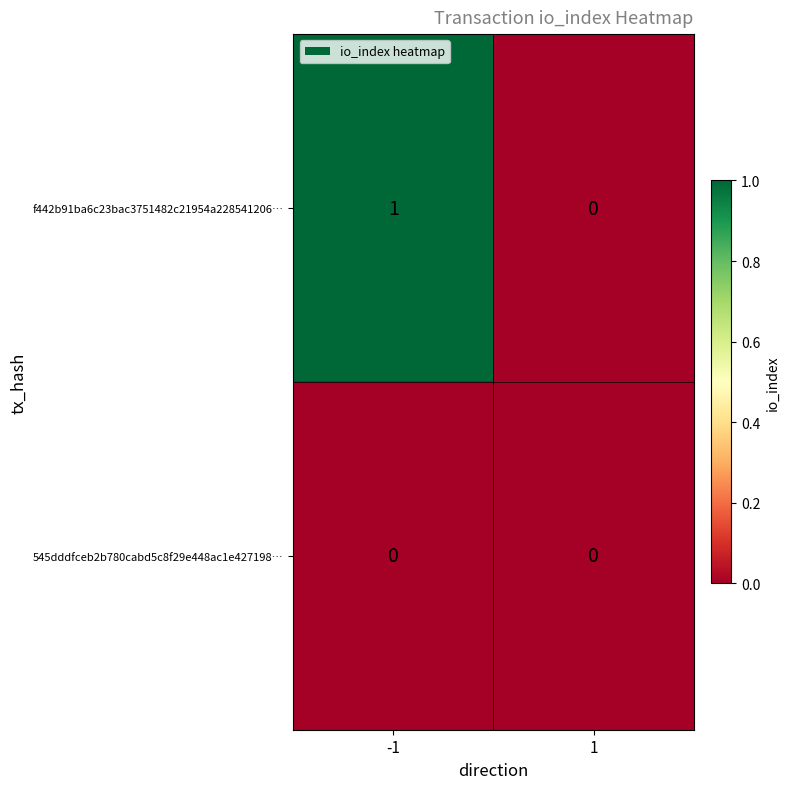

Rank the series by their maximum value, from highest to lowest.

f442b91ba6c23bac3751482c21954a228541206…, 545dddfceb2b780cabd5c8f29e448ac1e427198…